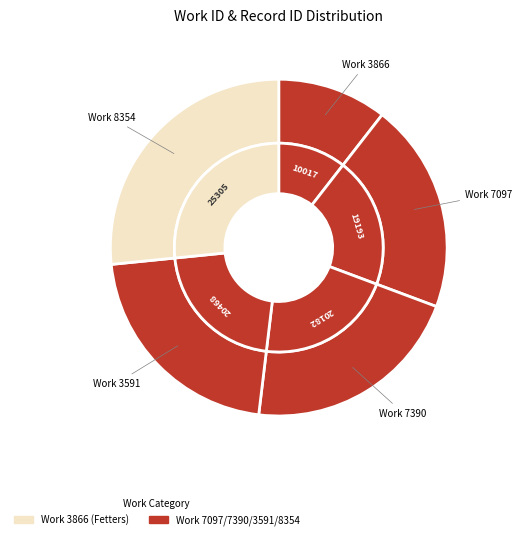

To the nearest percent, what portion does 7390 represent?

21%